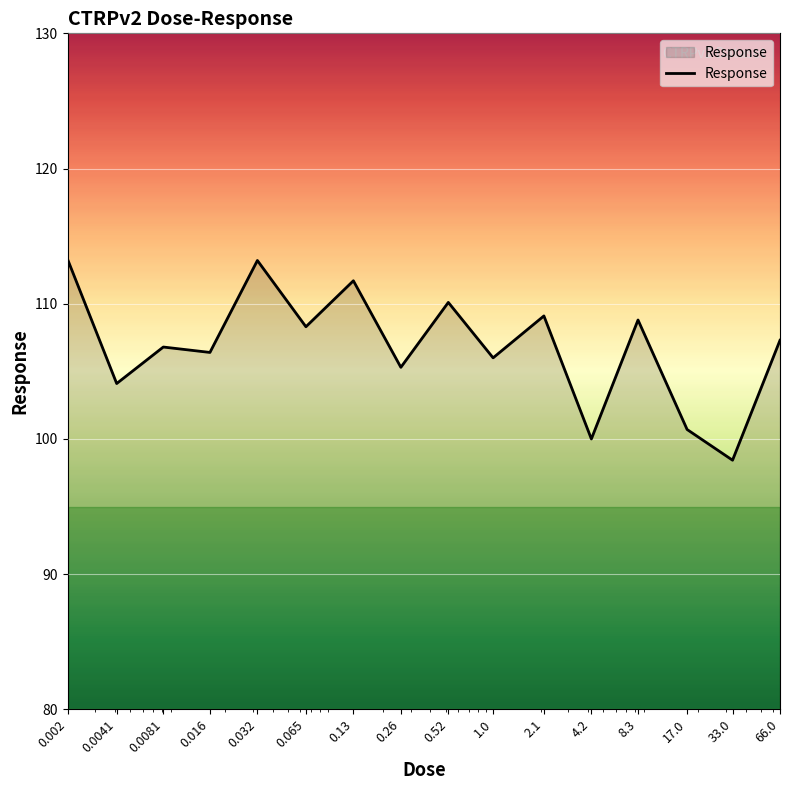

What is the minimum value shown in the chart?

98.4